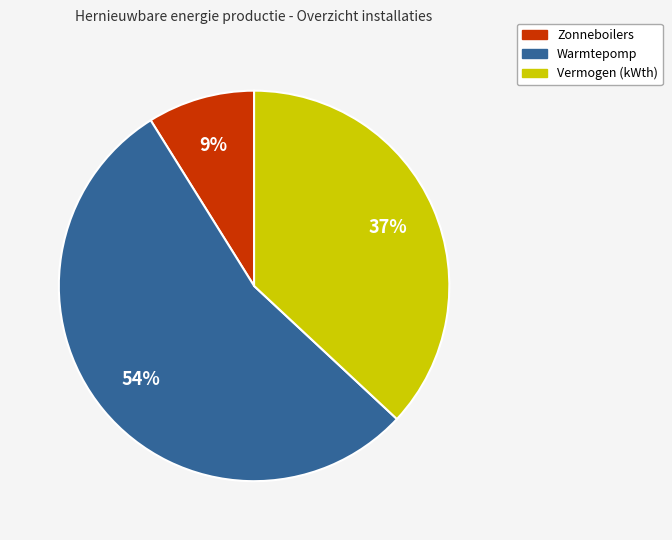

True or false: Vermogen (kWth) accounts for 44% of the total.

False